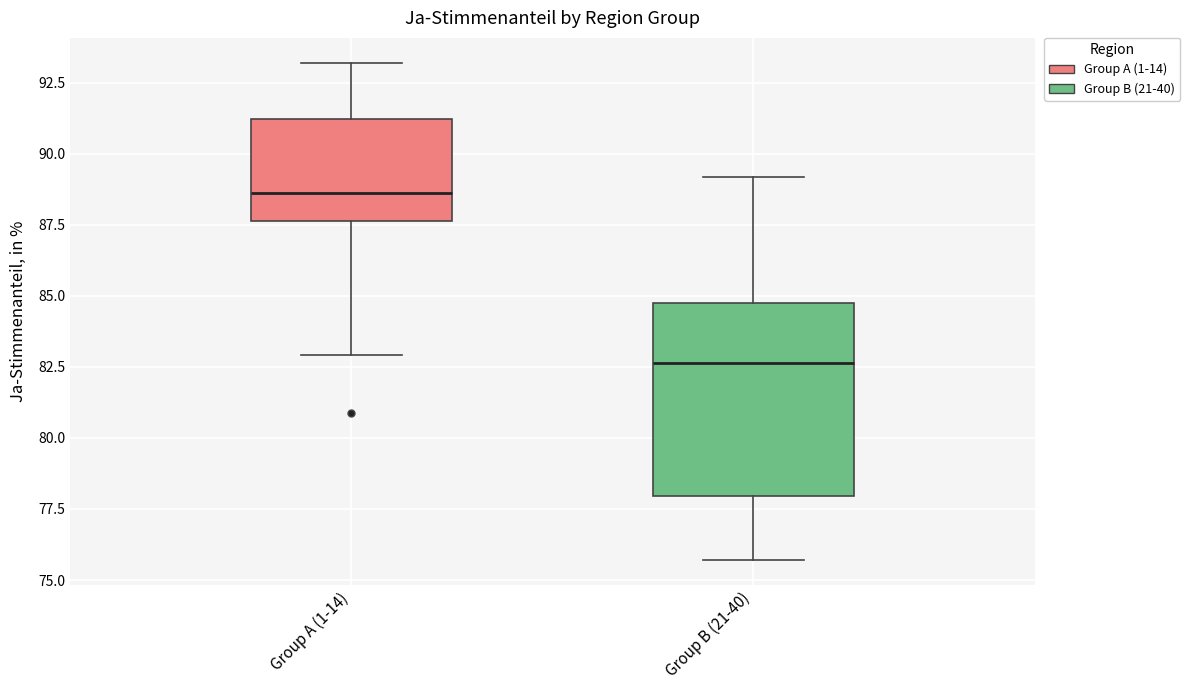

Which box's median line is the highest?

Group A (1-14)